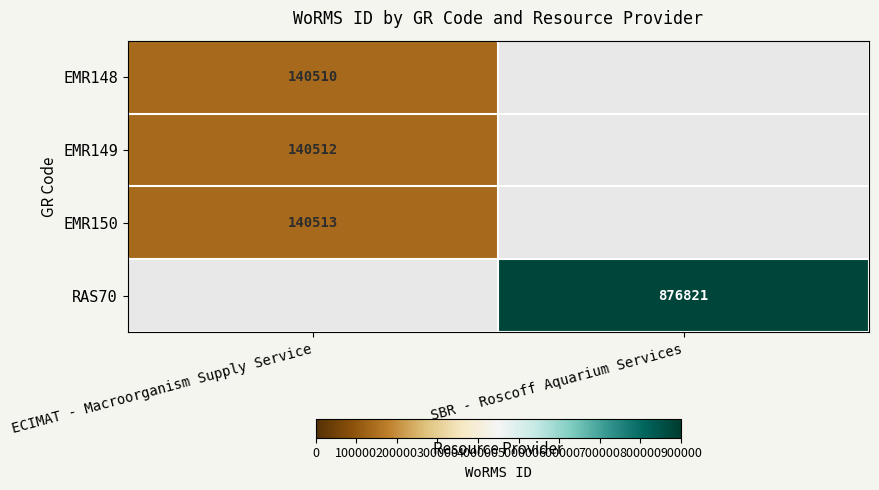

Is the value of EMR148 at ECIMAT - Macroorganism Supply Service greater than the value of RAS70 at SBR - Roscoff Aquarium Services?

No